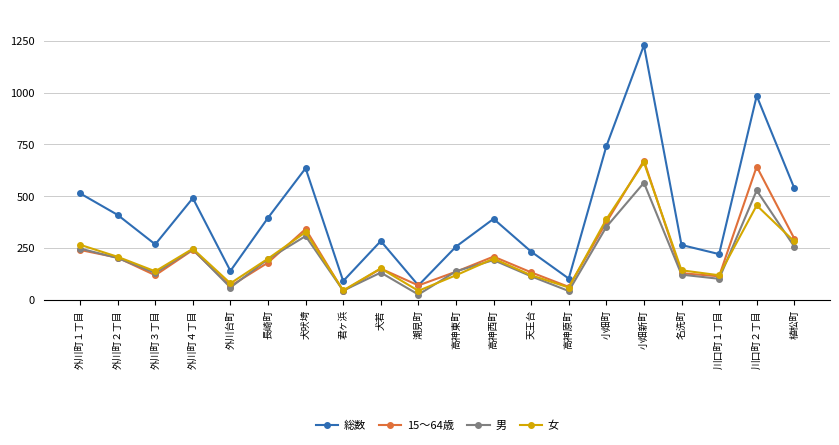

How many distinct data groups are displayed?

4